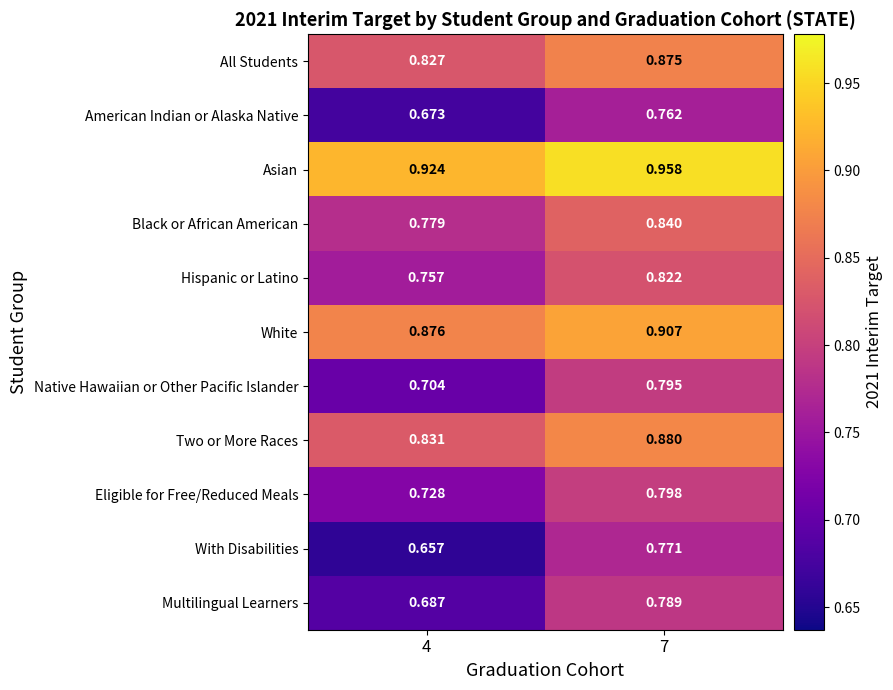

At which category is the sum across all series the highest?

7